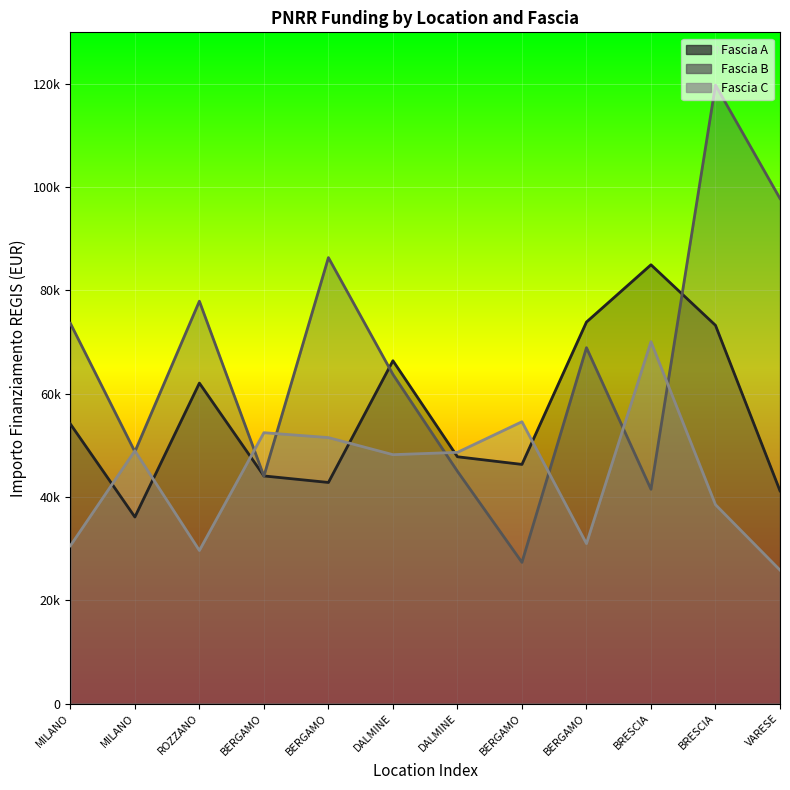

Rank the series by their average value, from lowest to highest.

Fascia C, Fascia A, Fascia B